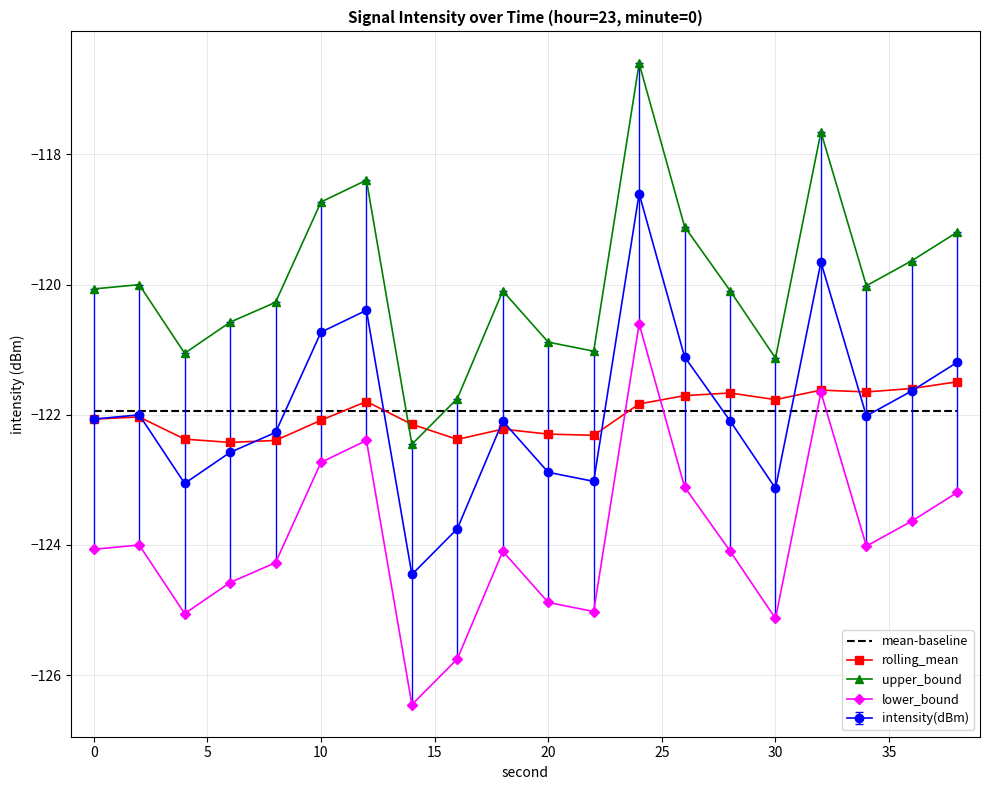

Which series ends up on top after the final intersection of lower_bound and mean-baseline?

mean-baseline